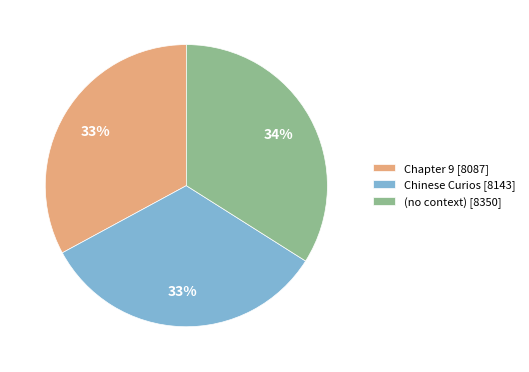

Does any single category account for the majority?

No